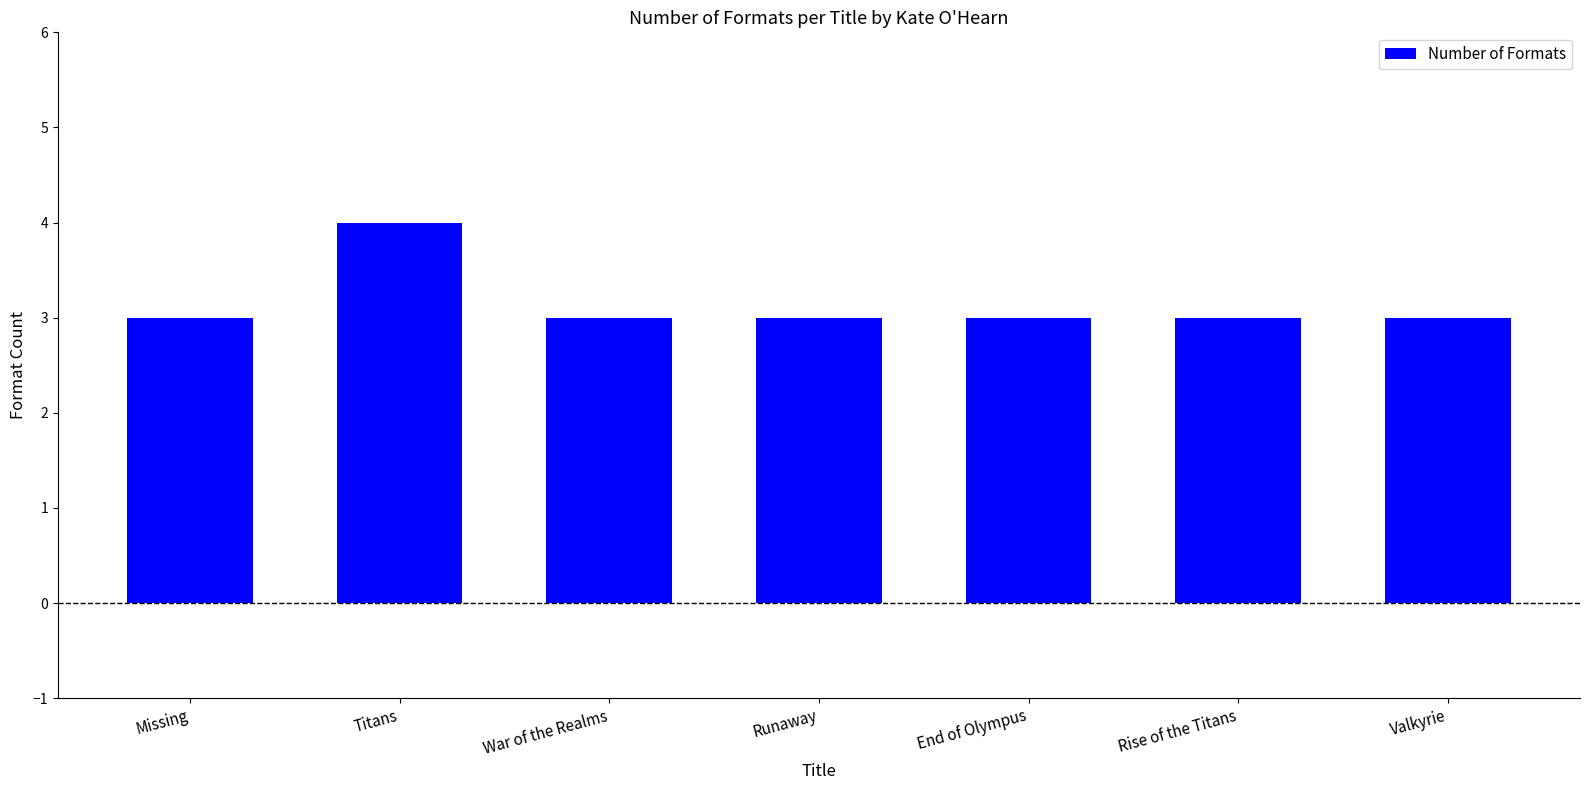

Count the number of data series in this chart.

1